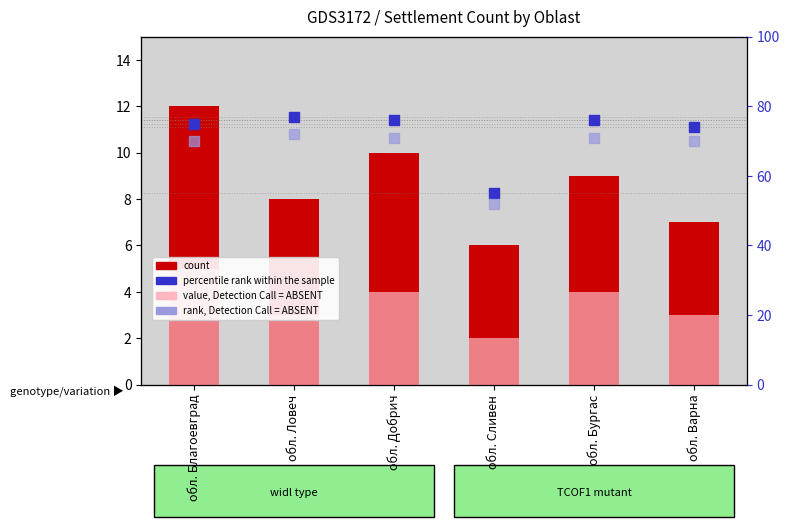

Which series has the largest total across all categories?

percentile rank within the sample